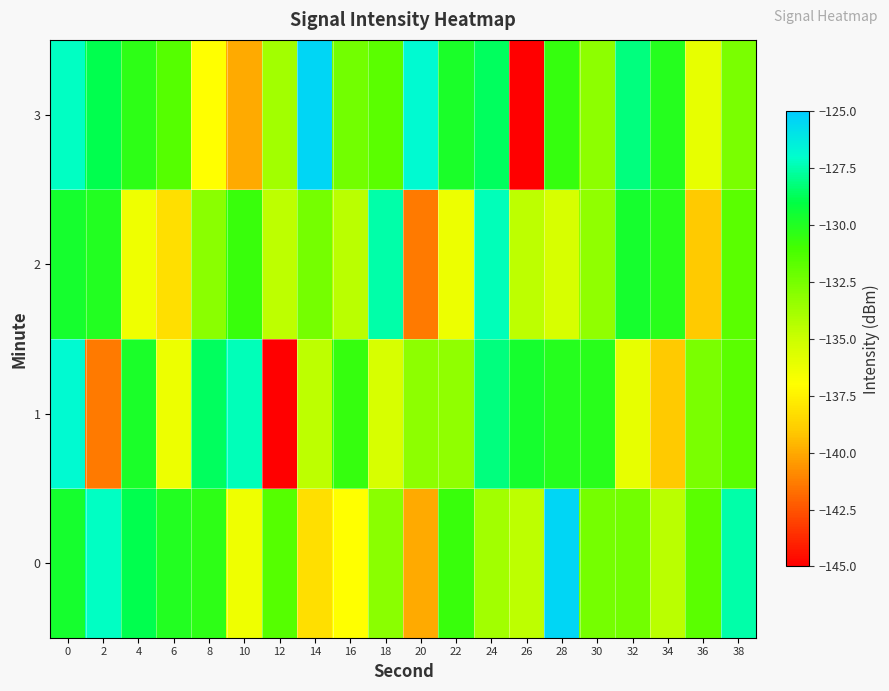

What is the minimum value shown in the chart?

-145.1